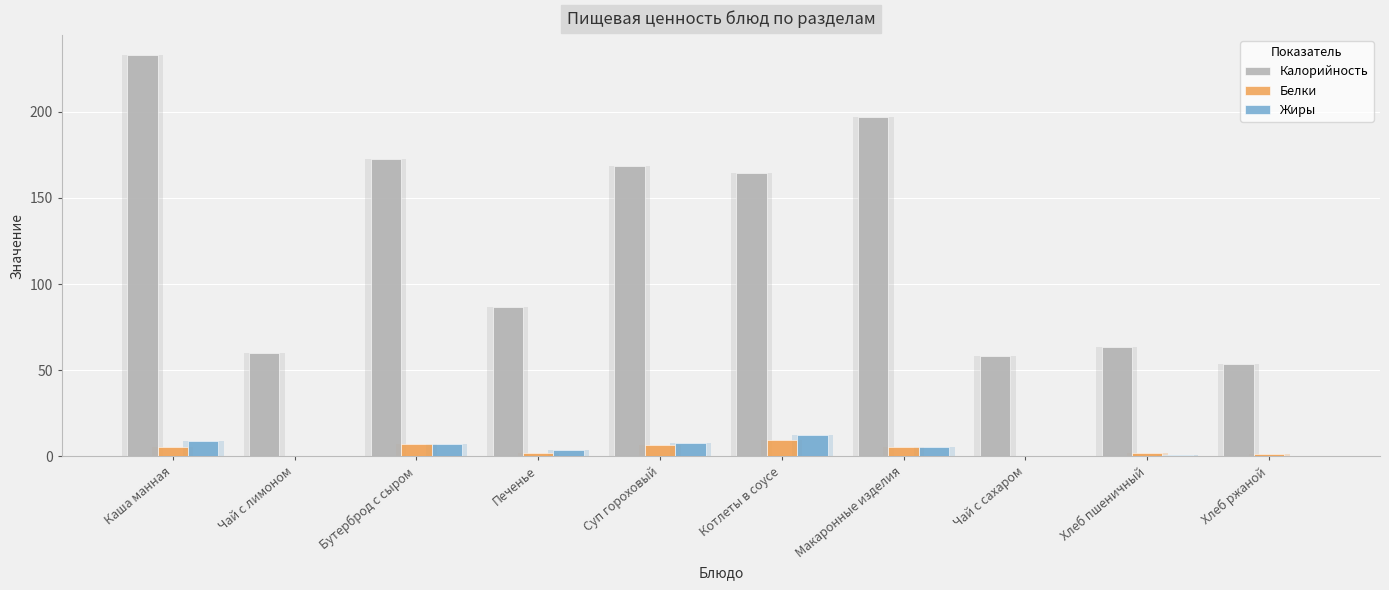

Count the number of categories in the chart.

10